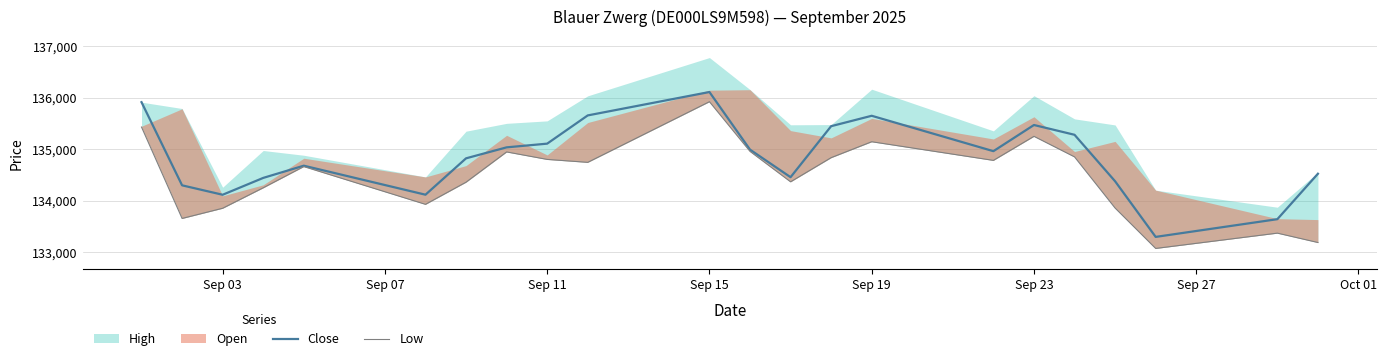

True or false: Low and Close cross at least once.

False